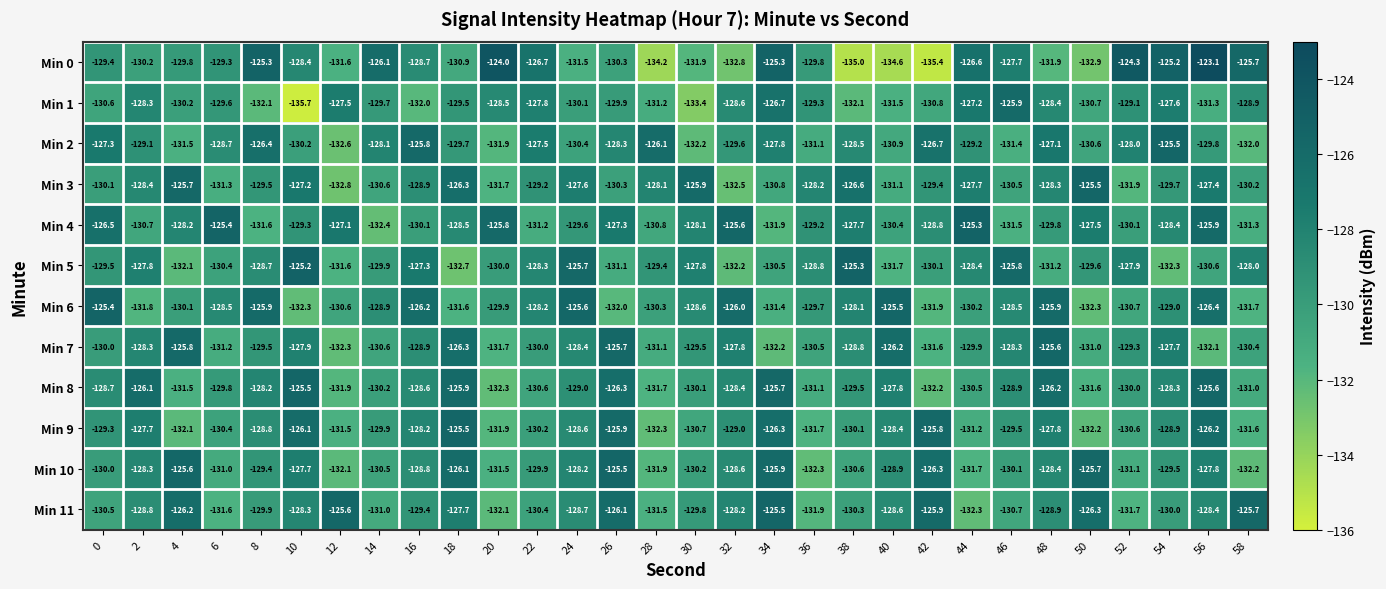

What is the difference between the highest and lowest values at 8?

6.8